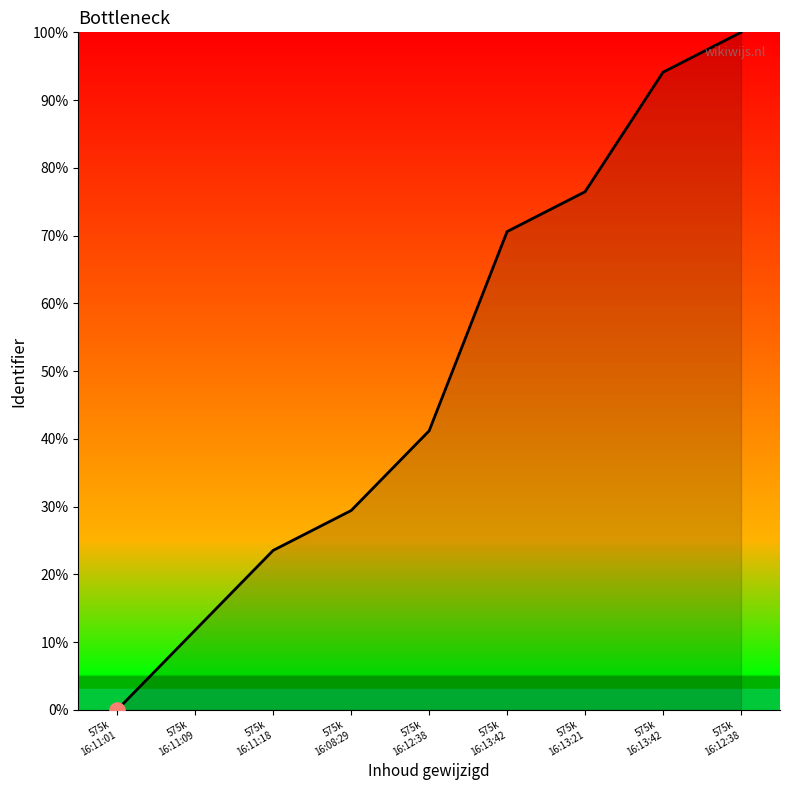

What is the ratio of the value at 575k
16:13:42 to the value at 575k
16:13:42?

0.8